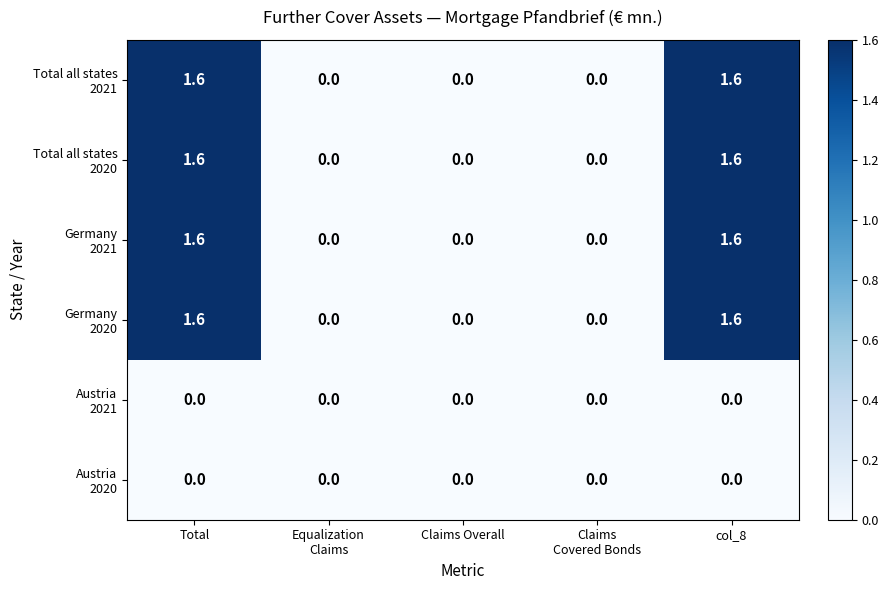

What is the difference between the highest and lowest values at Total?

1.6